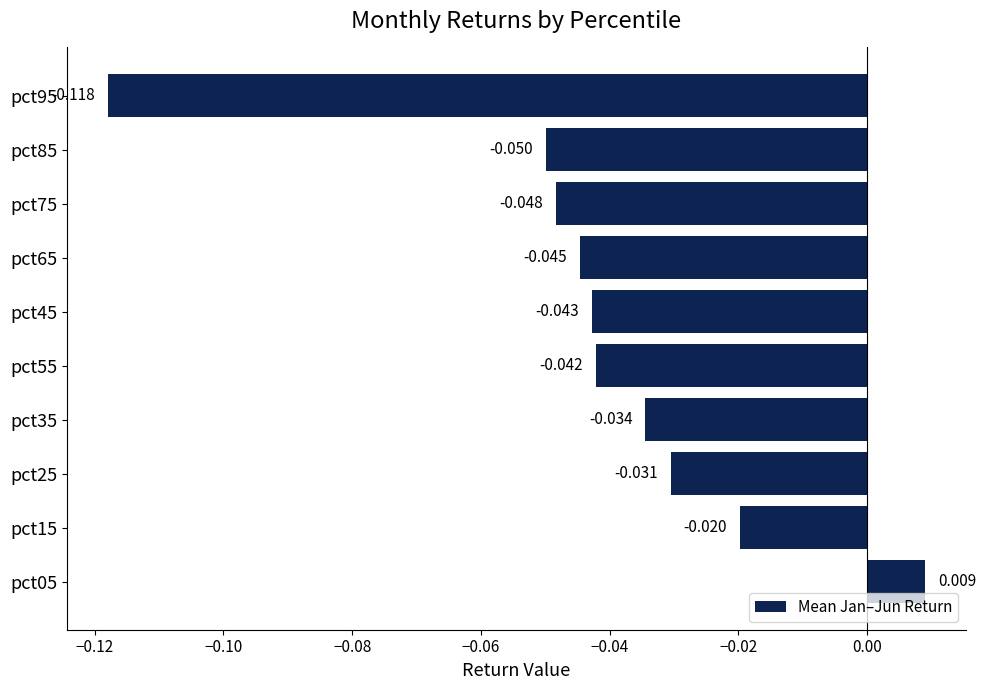

How many values exceed 0?

1